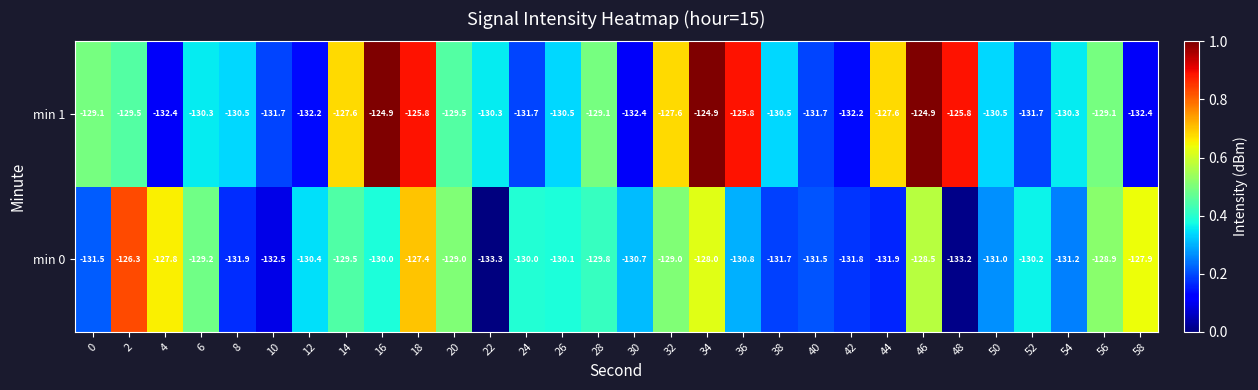

How many series are shown in this chart?

2